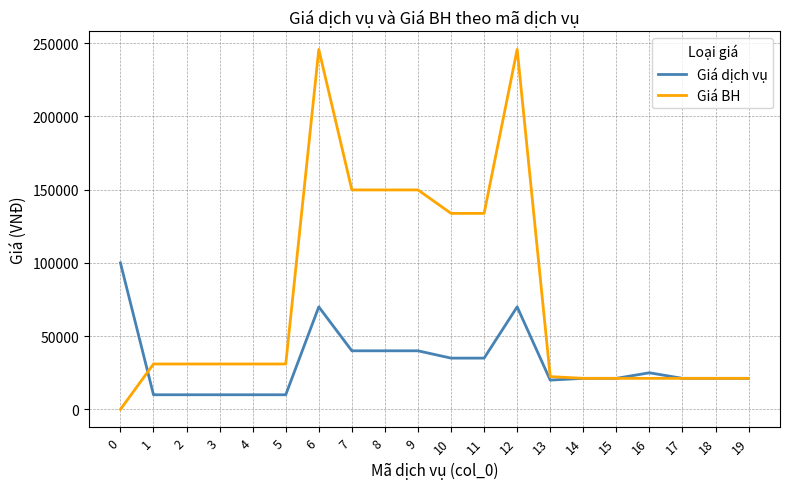

What is the sum of the Giá dịch vụ values at 4 and 3?

20000